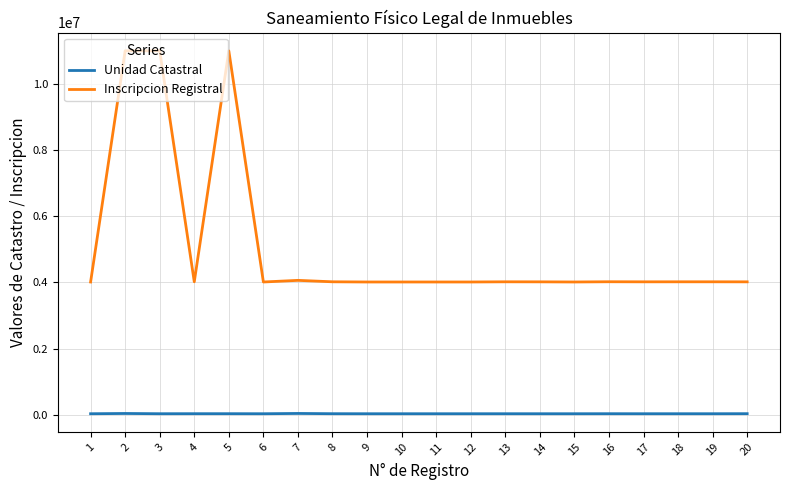

Between 5 and 20, which series saw the biggest shift?

Inscripcion Registral